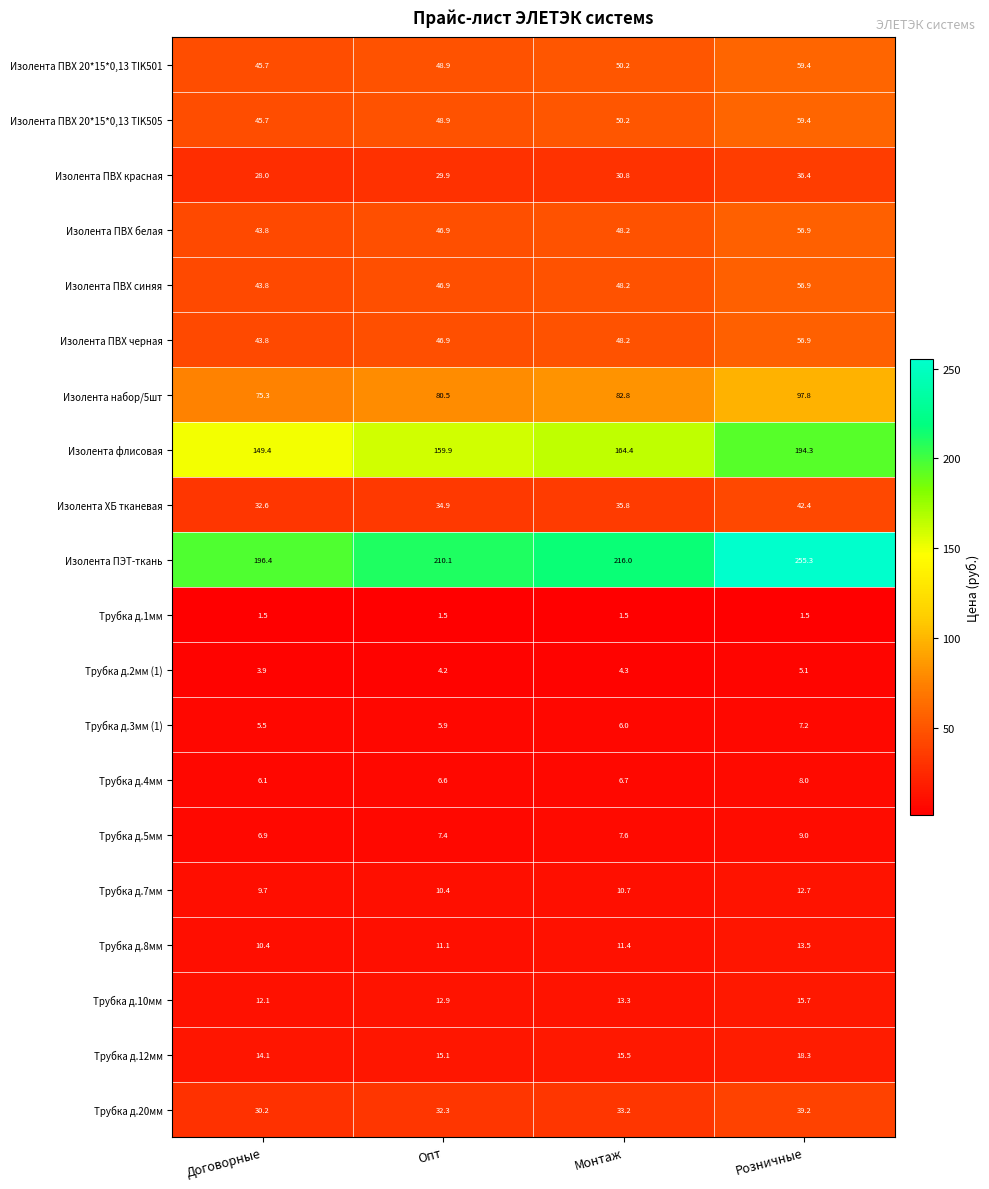

List the labels in order of Изолента ПВХ черная value, smallest first.

Договорные, Опт, Монтаж, Розничные